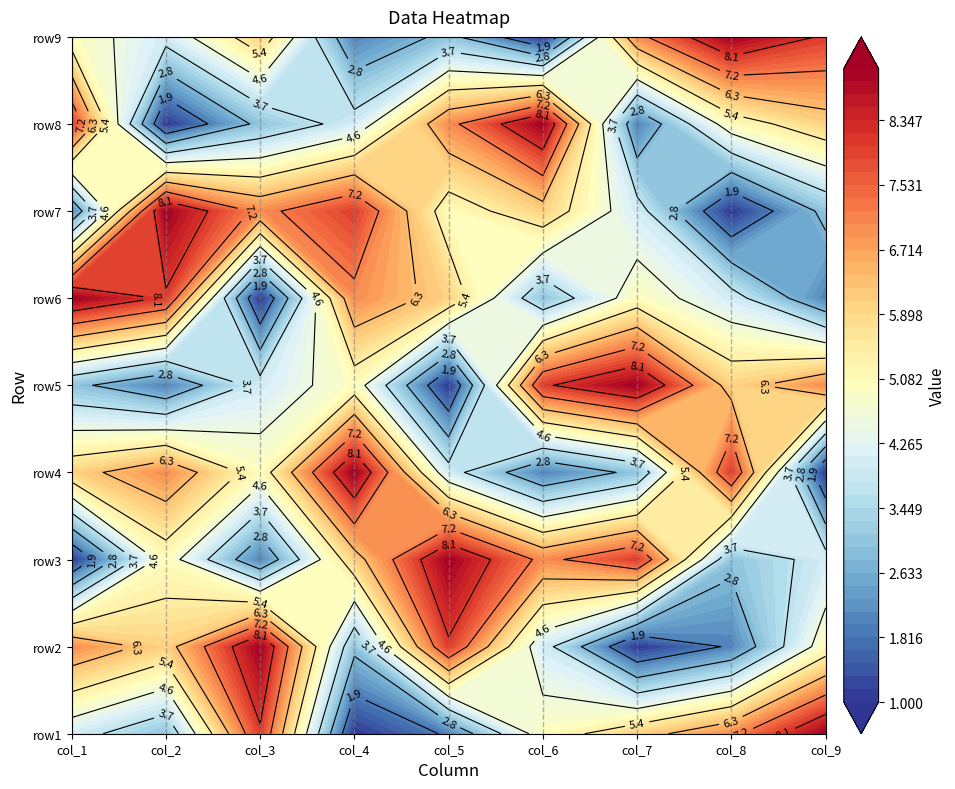

Between 6 and 8, which is larger?

8